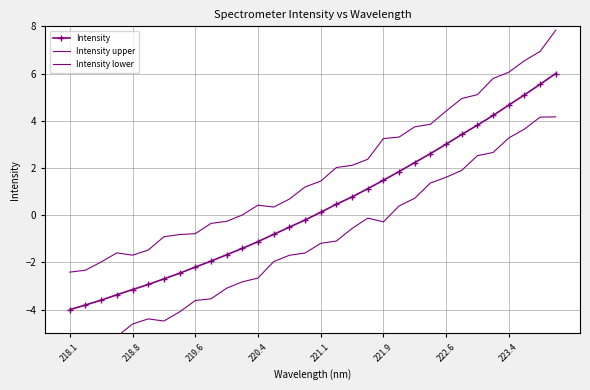

How many lines are shown in the chart?

3